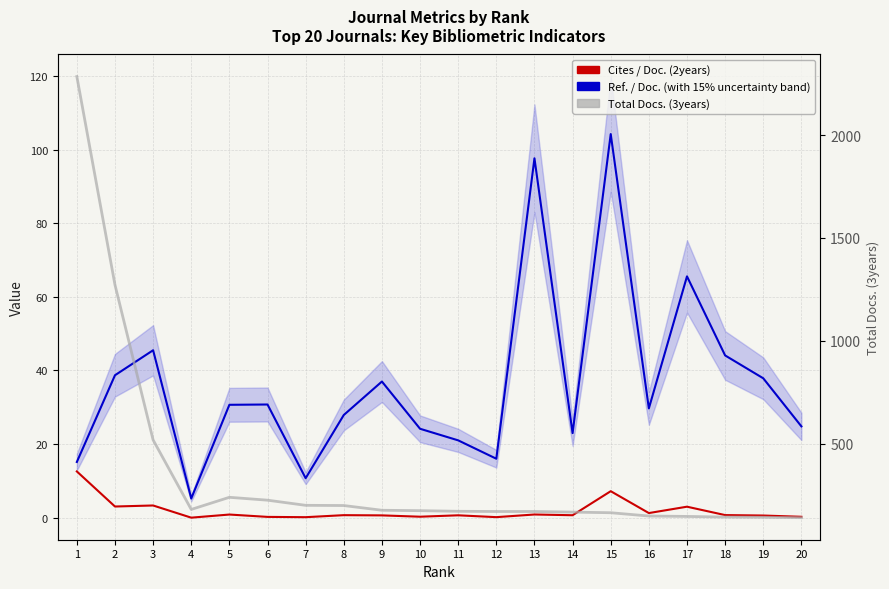

Is it true that Cites / Doc. (2years) equals 0.1 at 7?

True